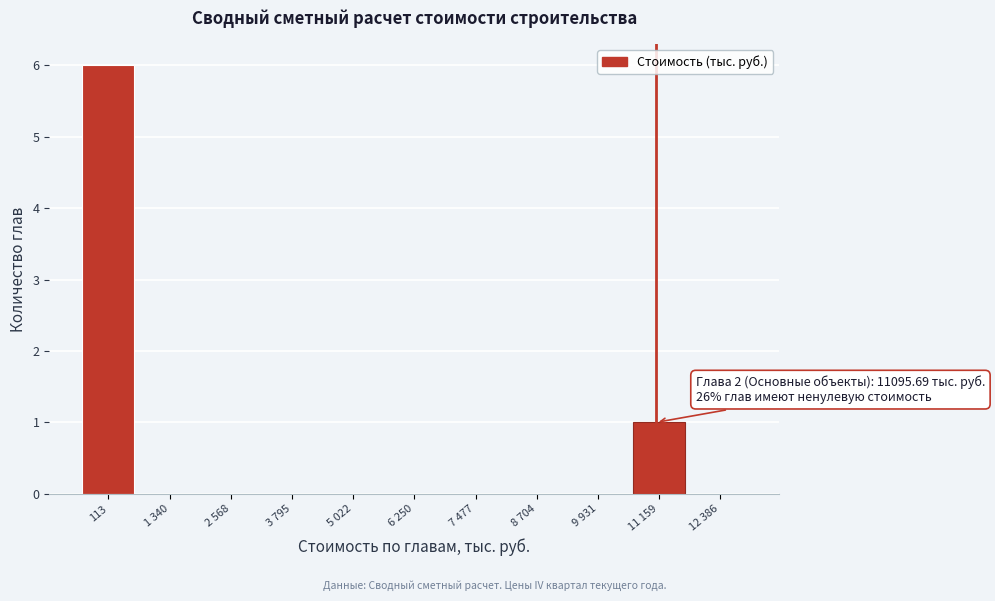

Reading left to right, transcribe all the data shown in this chart.

113=6	1 340=0	2 568=0	3 795=0	5 022=0	6 250=0	7 477=0	8 704=0	9 931=0	11 159=1	12 386=0